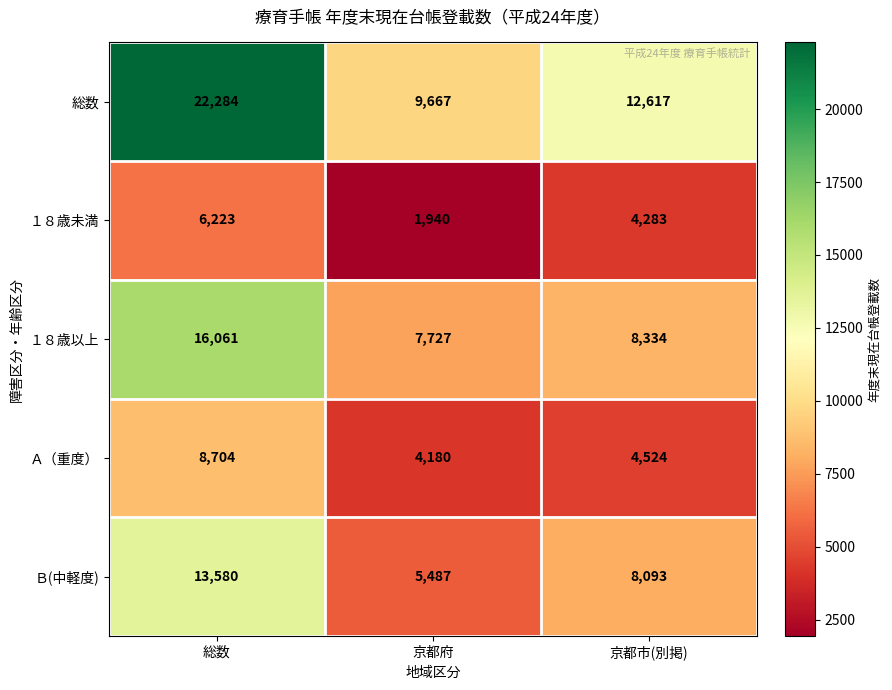

What is the average value of the １８歳以上 series?

10707